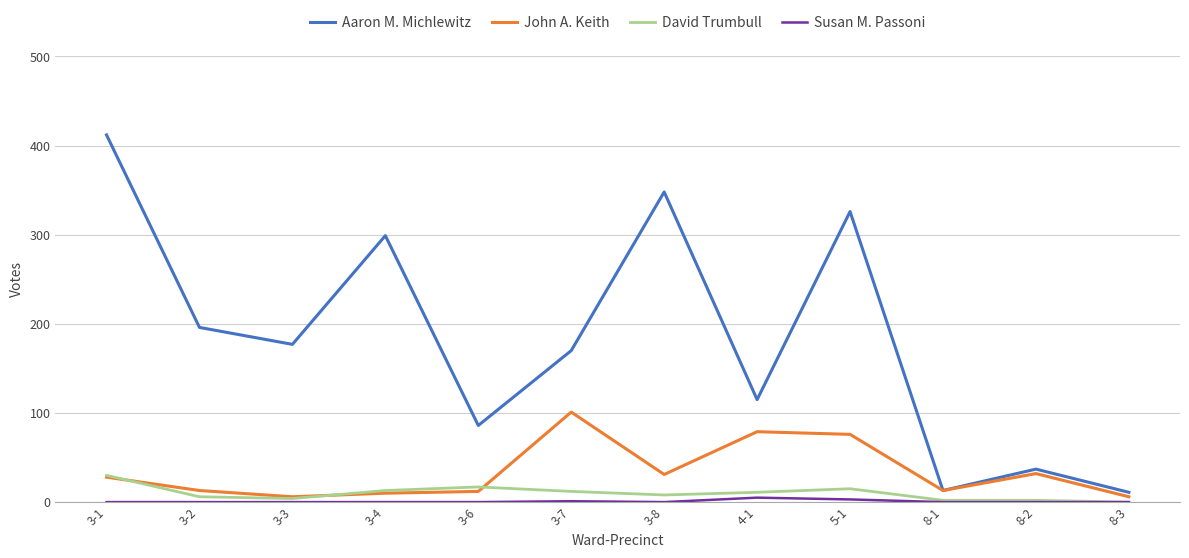

Where is the first local minimum for Aaron M. Michlewitz?

3-3